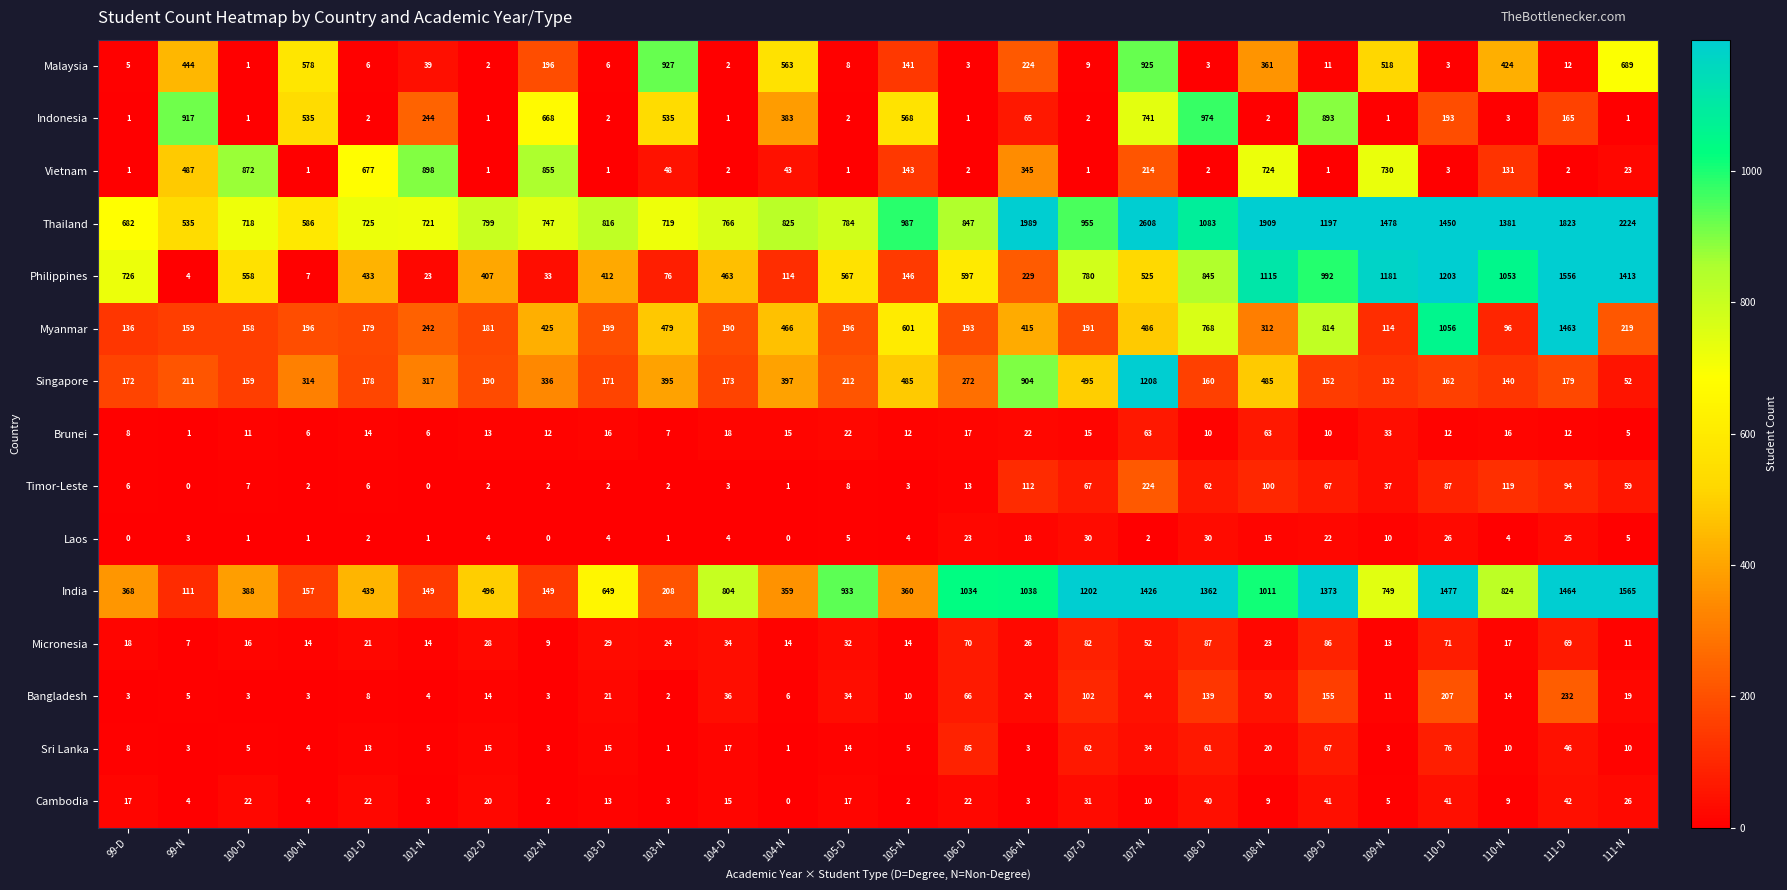

Between 105-N and 107-N, which series saw the biggest shift?

Thailand